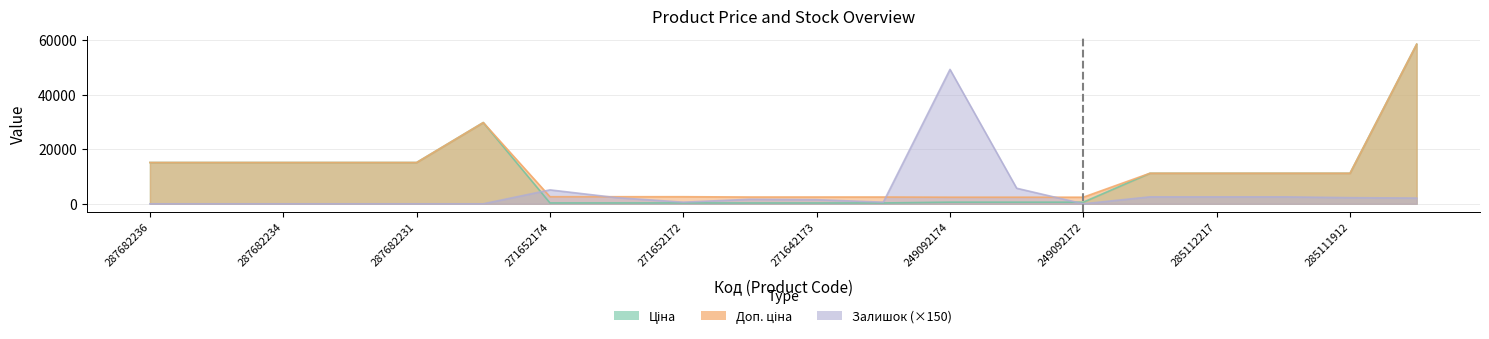

How many positive values does the Залишок series have?

13